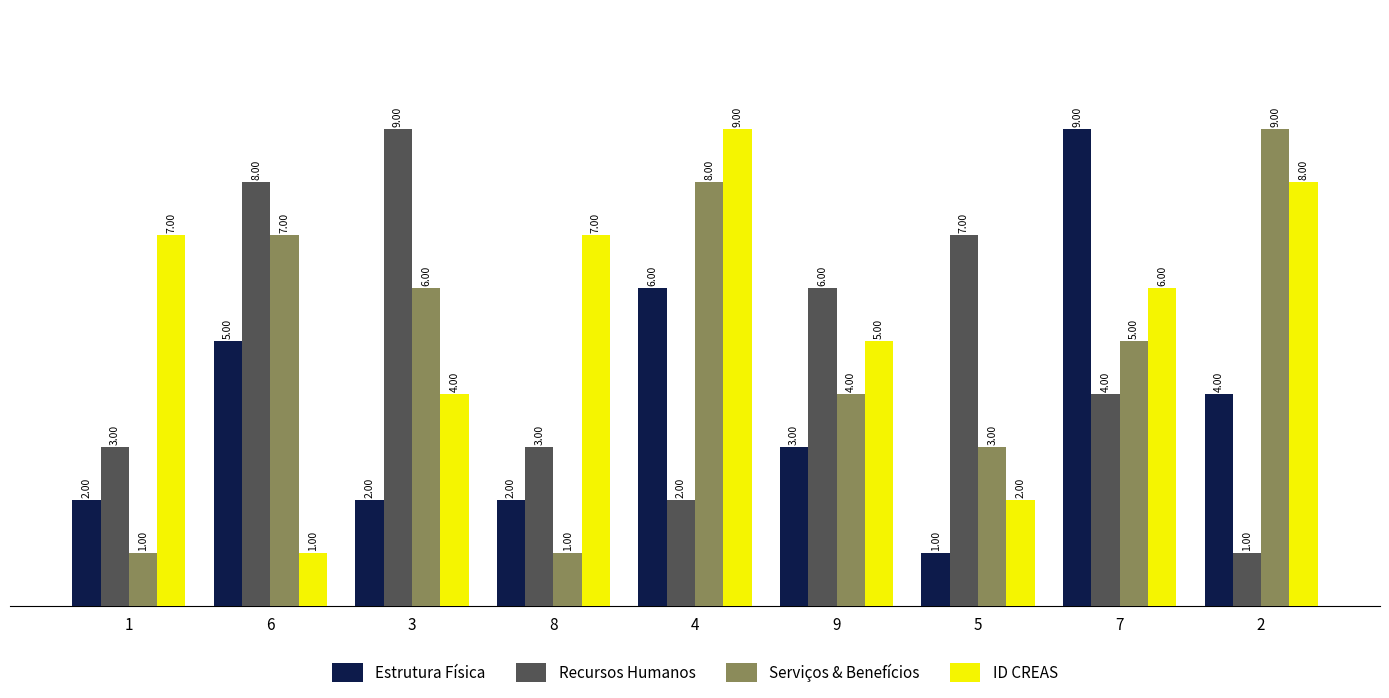

Reading right to left, transcribe all the data shown in this chart.

Estrutura Física: 4	9	1	3	6	2	2	5	2
Recursos Humanos: 1	4	7	6	2	3	9	8	3
Serviços & Benefícios: 9	5	3	4	8	1	6	7	1
ID CREAS: 8	6	2	5	9	7	4	1	7